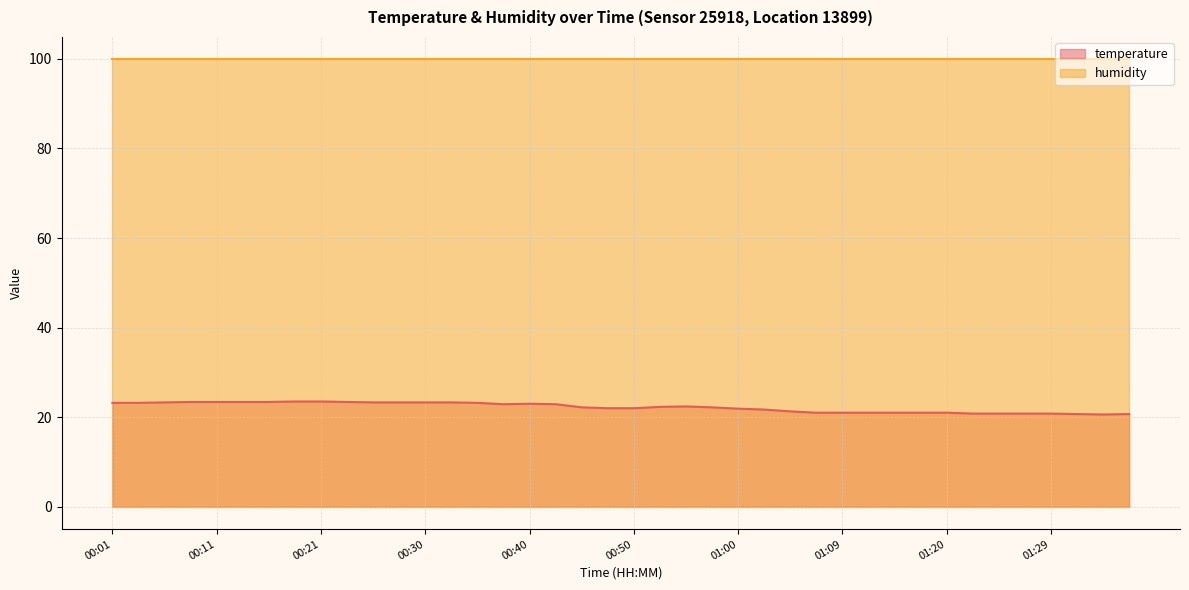

What is the minimum value shown in the chart?

20.6